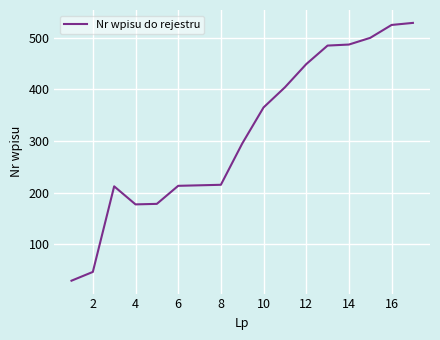

What is the greatest value displayed?

529